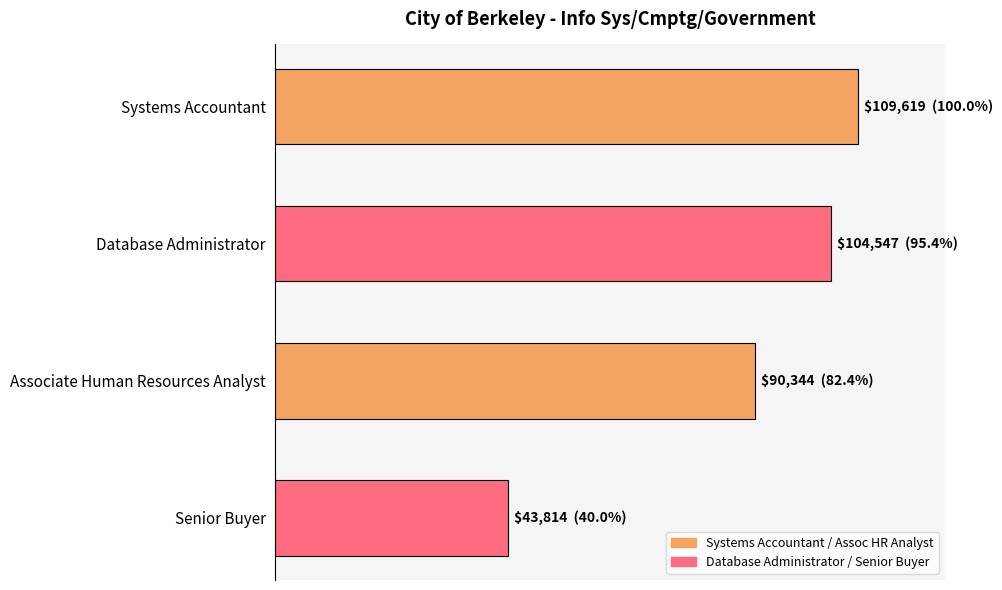

What is the smallest value displayed?

43814